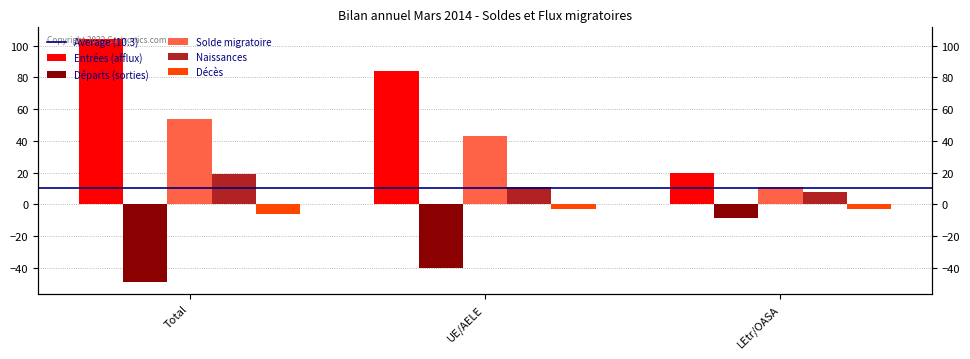

What is the difference between the highest and lowest values at Total?

153